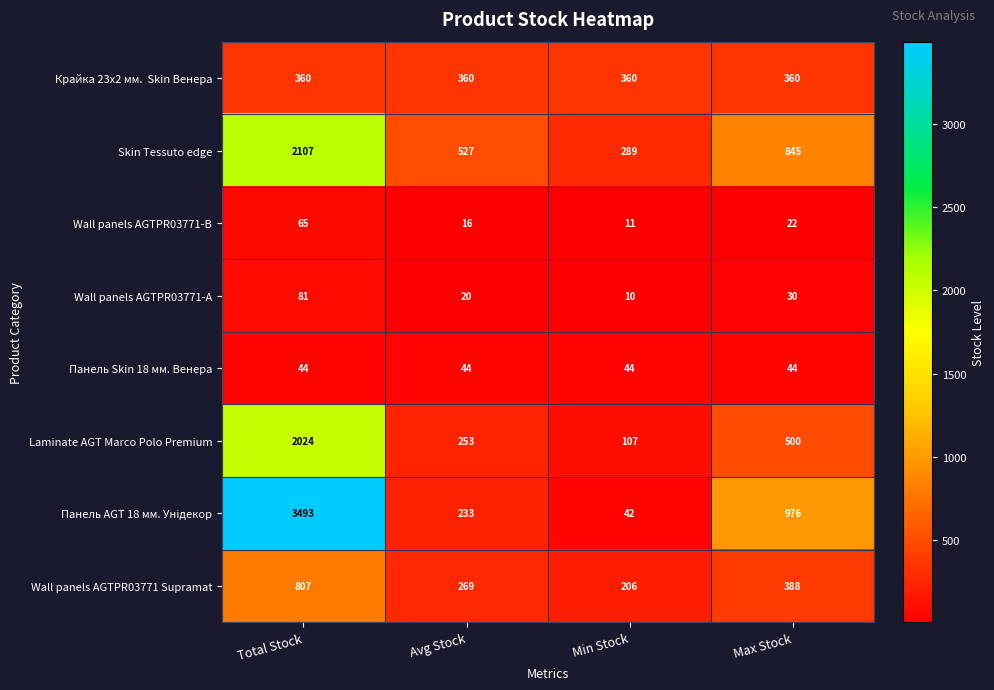

At which category is the sum across all series the highest?

Total Stock